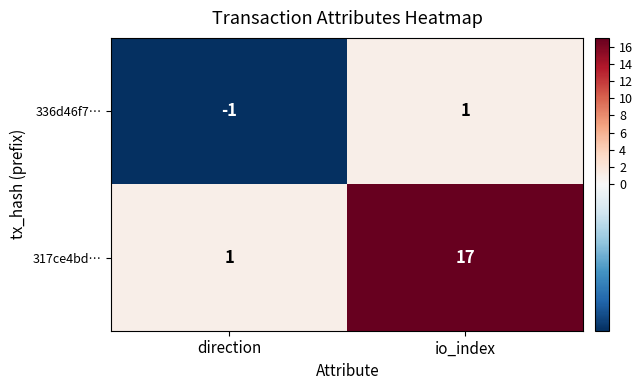

Which series has the largest range (max minus min)?

317ce4bd…